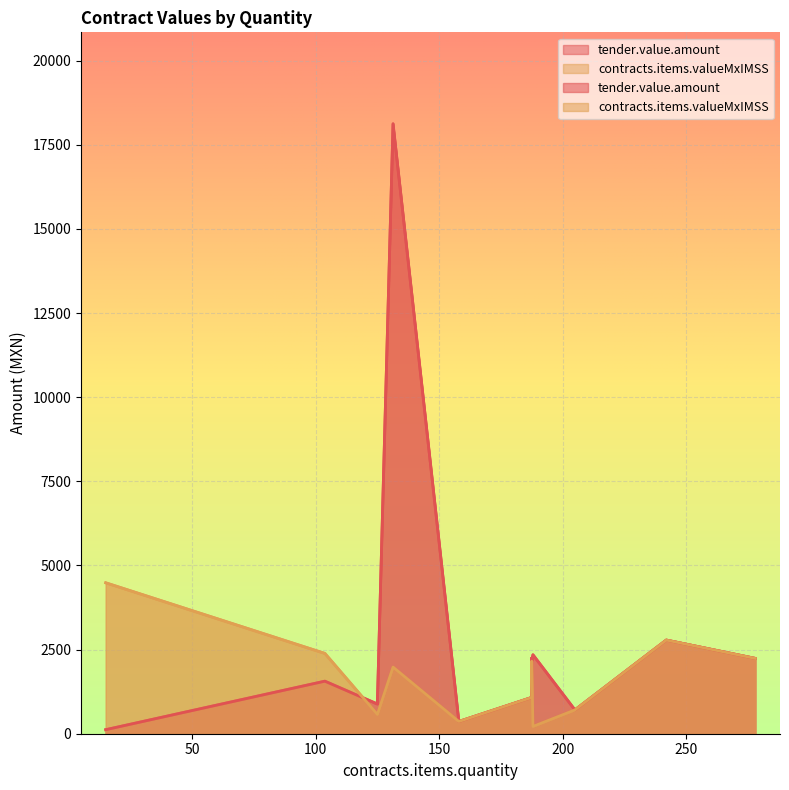

True or false: tender.value.amount has more than 1 points higher than both neighbors.

True